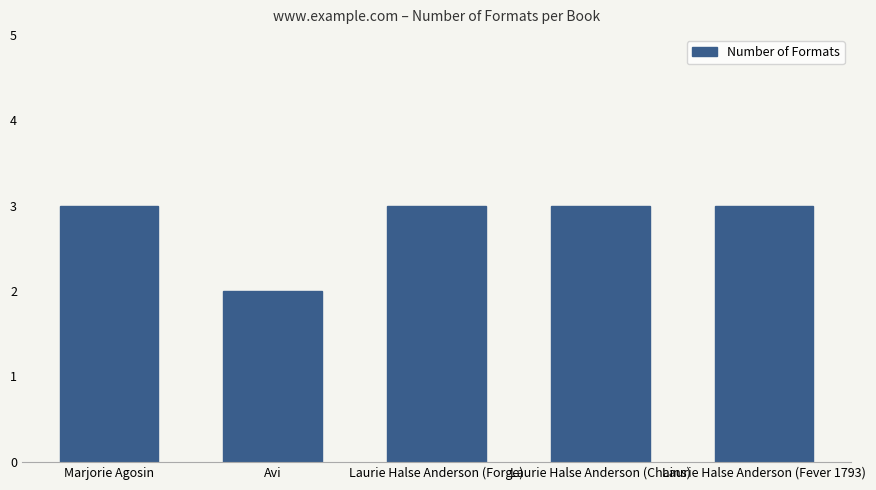

Approximately how many times larger is the value at Laurie Halse Anderson (Fever 1793) compared to Laurie Halse Anderson (Chains)?

1.0